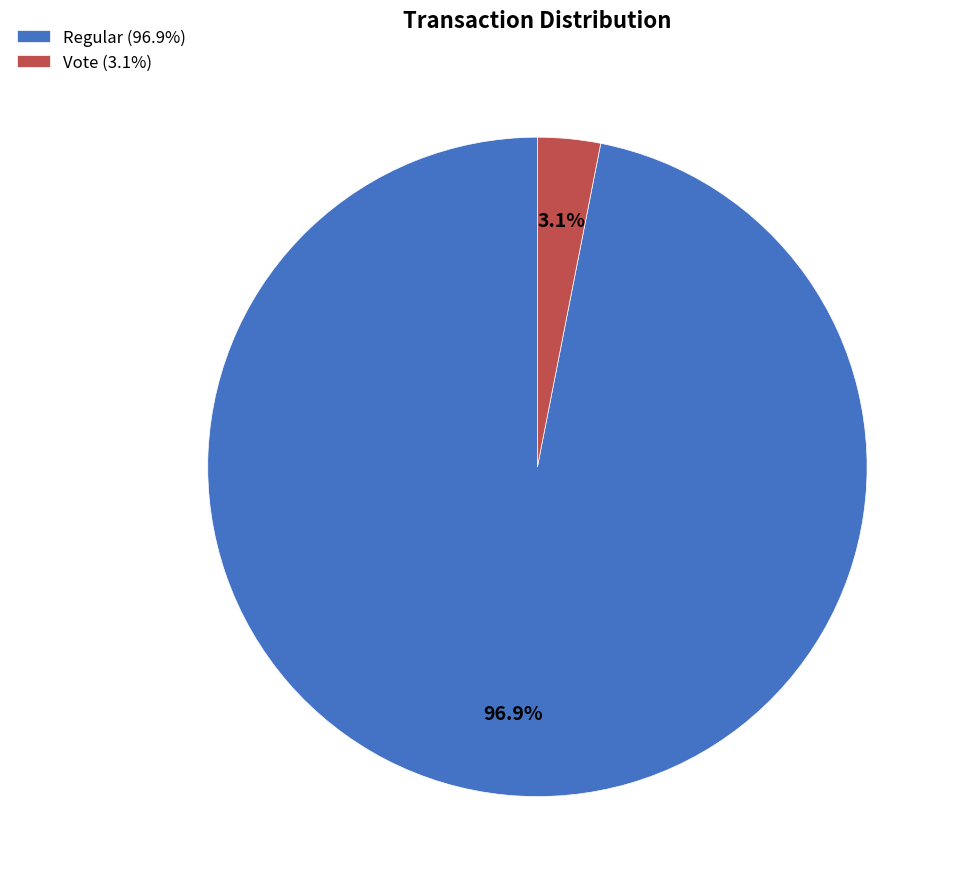

Do Regular (96.9%) and Vote (3.1%) together represent more than half of the pie?

Yes